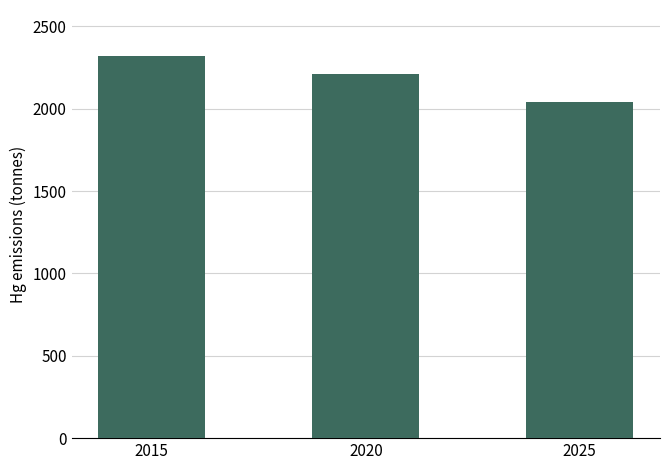

Approximately how many times larger is the value at 2020 compared to 2015?

1.0